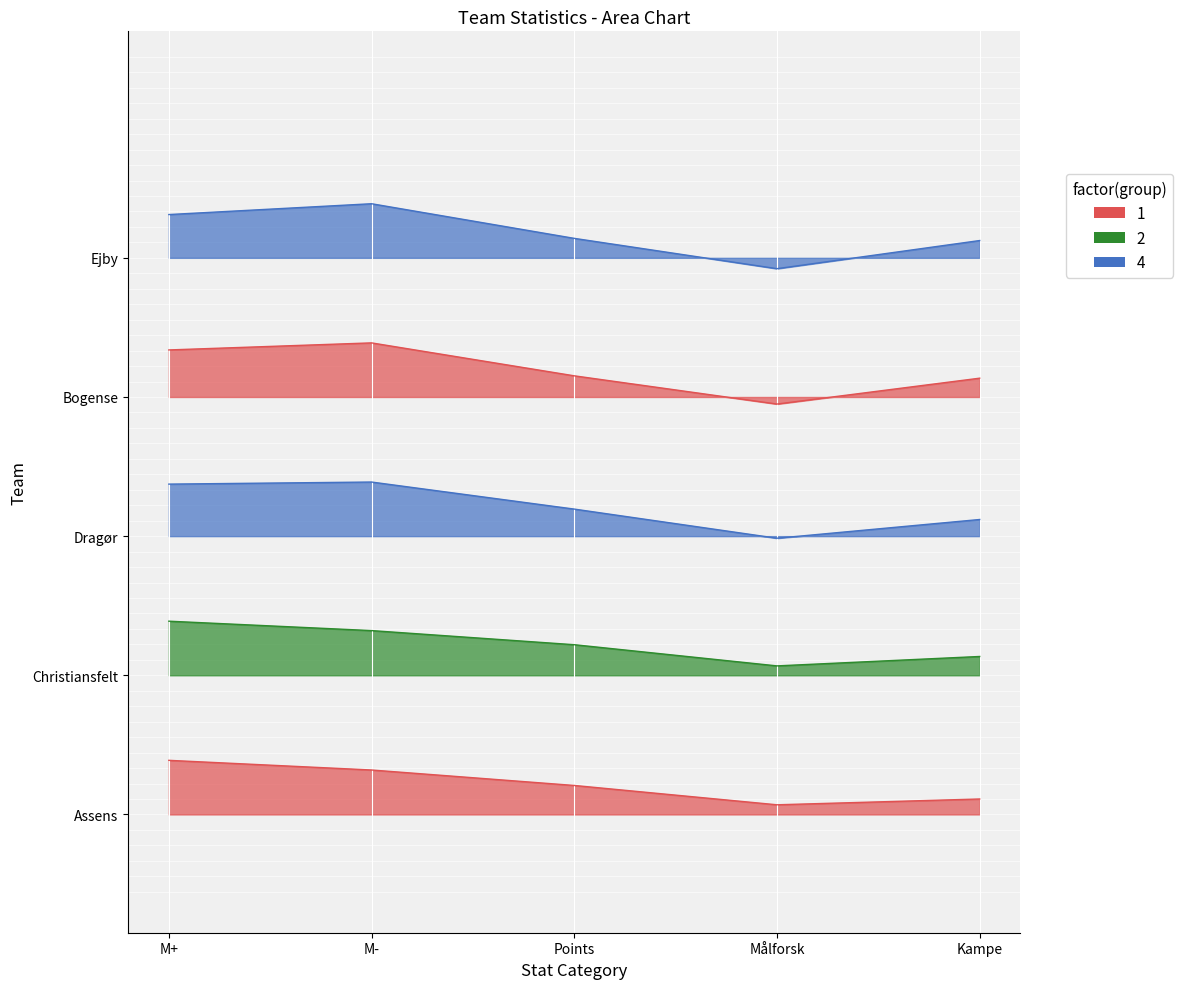

What is the value of the Bogense point at the 3rd from the left?

5.7